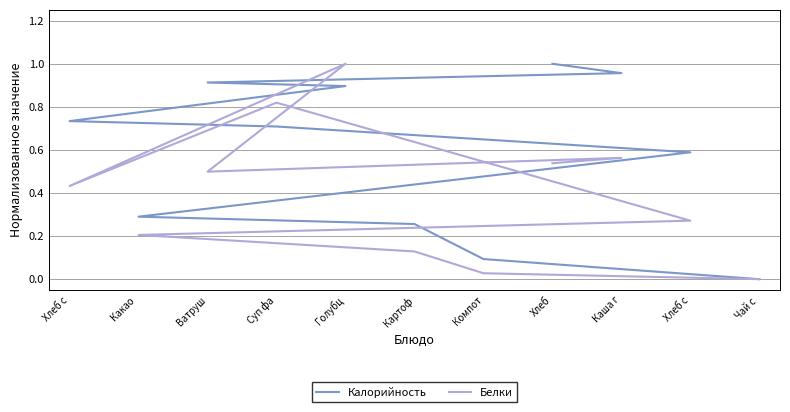

Which series has the largest total across all categories?

Калорийность